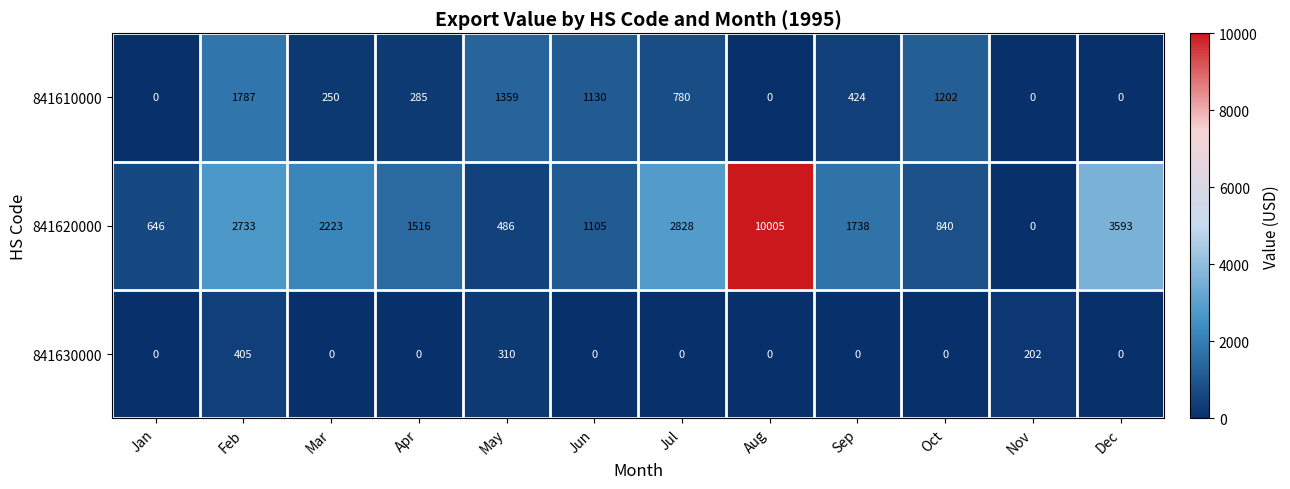

Is the value of 841610000 at Dec greater than the value of 841620000 at Mar?

No